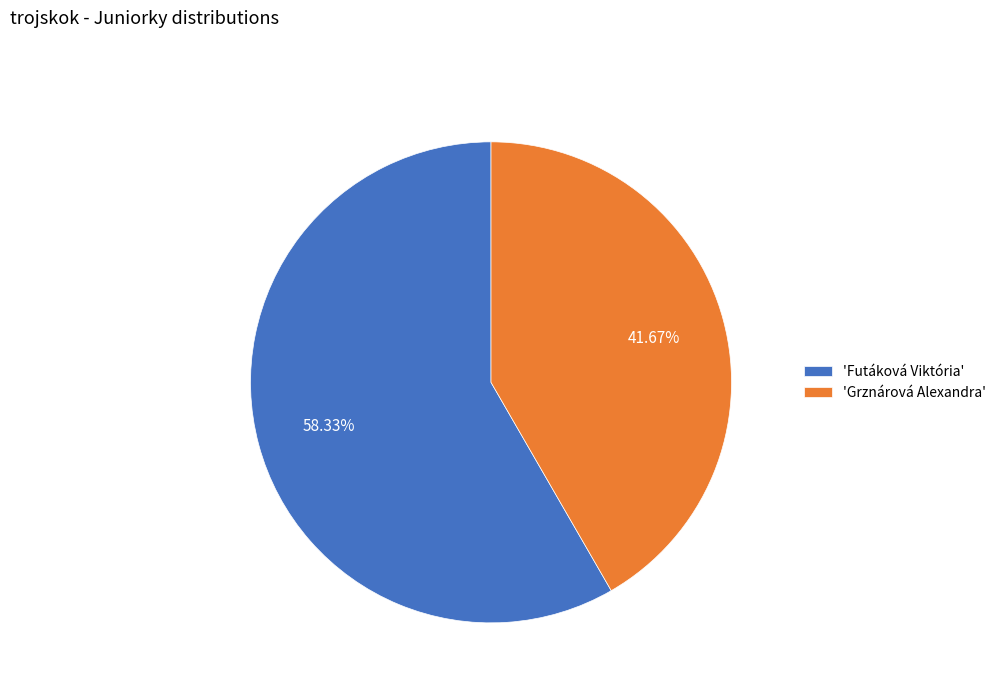

Which has a higher value, 'Grznárová Alexandra' or 'Futáková Viktória'?

'Futáková Viktória'